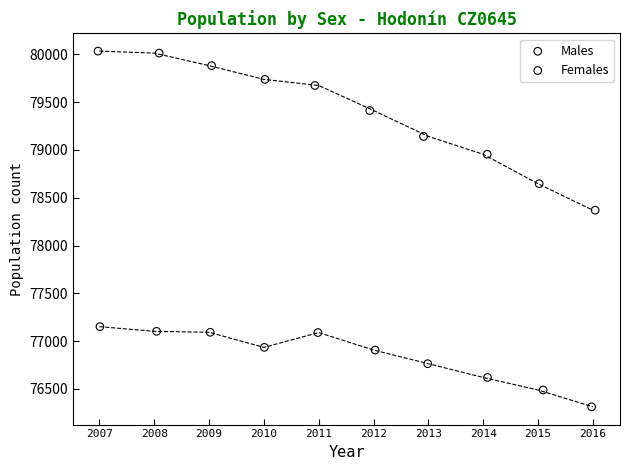

Which series reaches the maximum Y coordinate?

Females